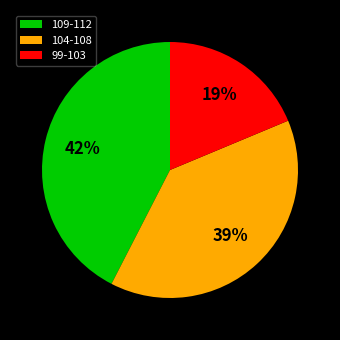

Do 99-103 and 104-108 together represent more than half of the pie?

Yes